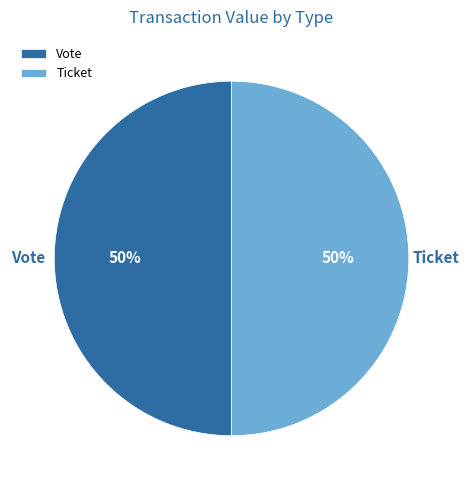

To the nearest percent, what is the combined percentage of Vote and Ticket?

100%